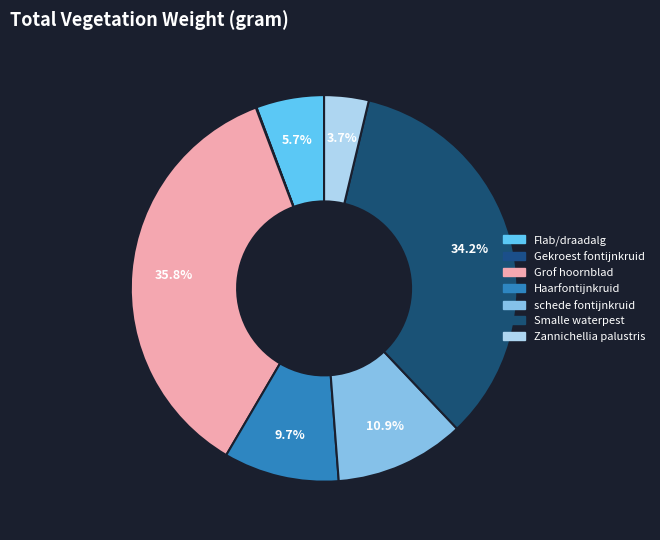

What is the ratio of the value at schede fontijnkruid to the value at Haarfontijnkruid?

1.1